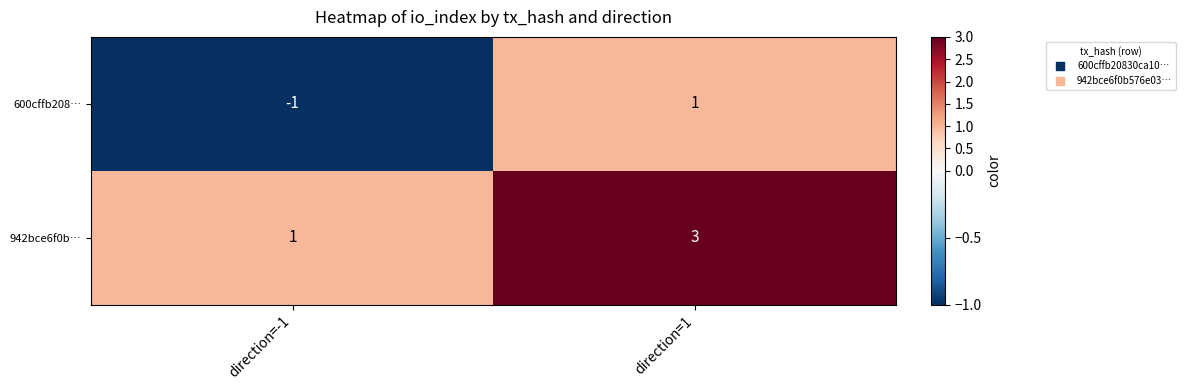

Count the number of data series in this chart.

2